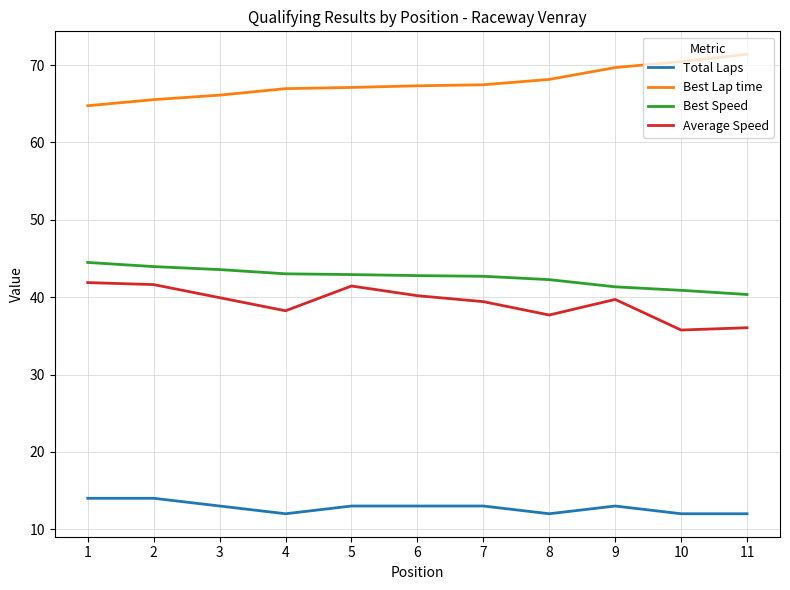

What are all the series names shown in the legend?

Total Laps, Best Lap time, Best Speed, Average Speed